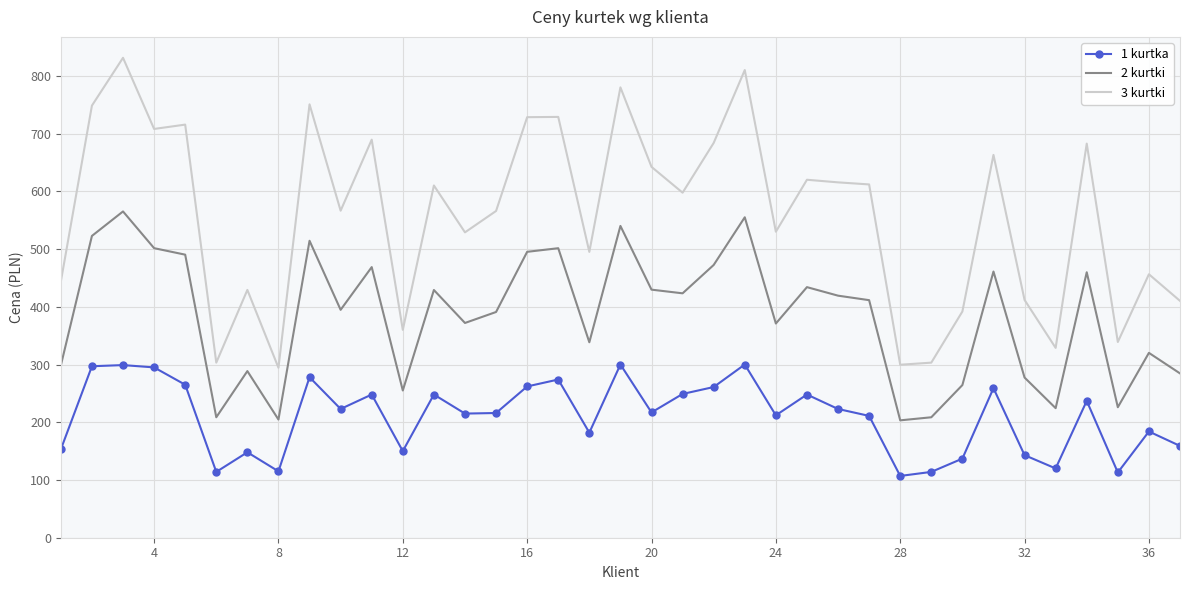

True or false: 2 kurtki and 1 kurtka cross at least once.

False